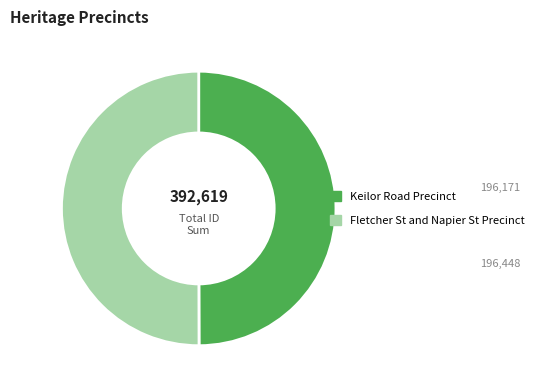

Count the number of slices in the pie.

2